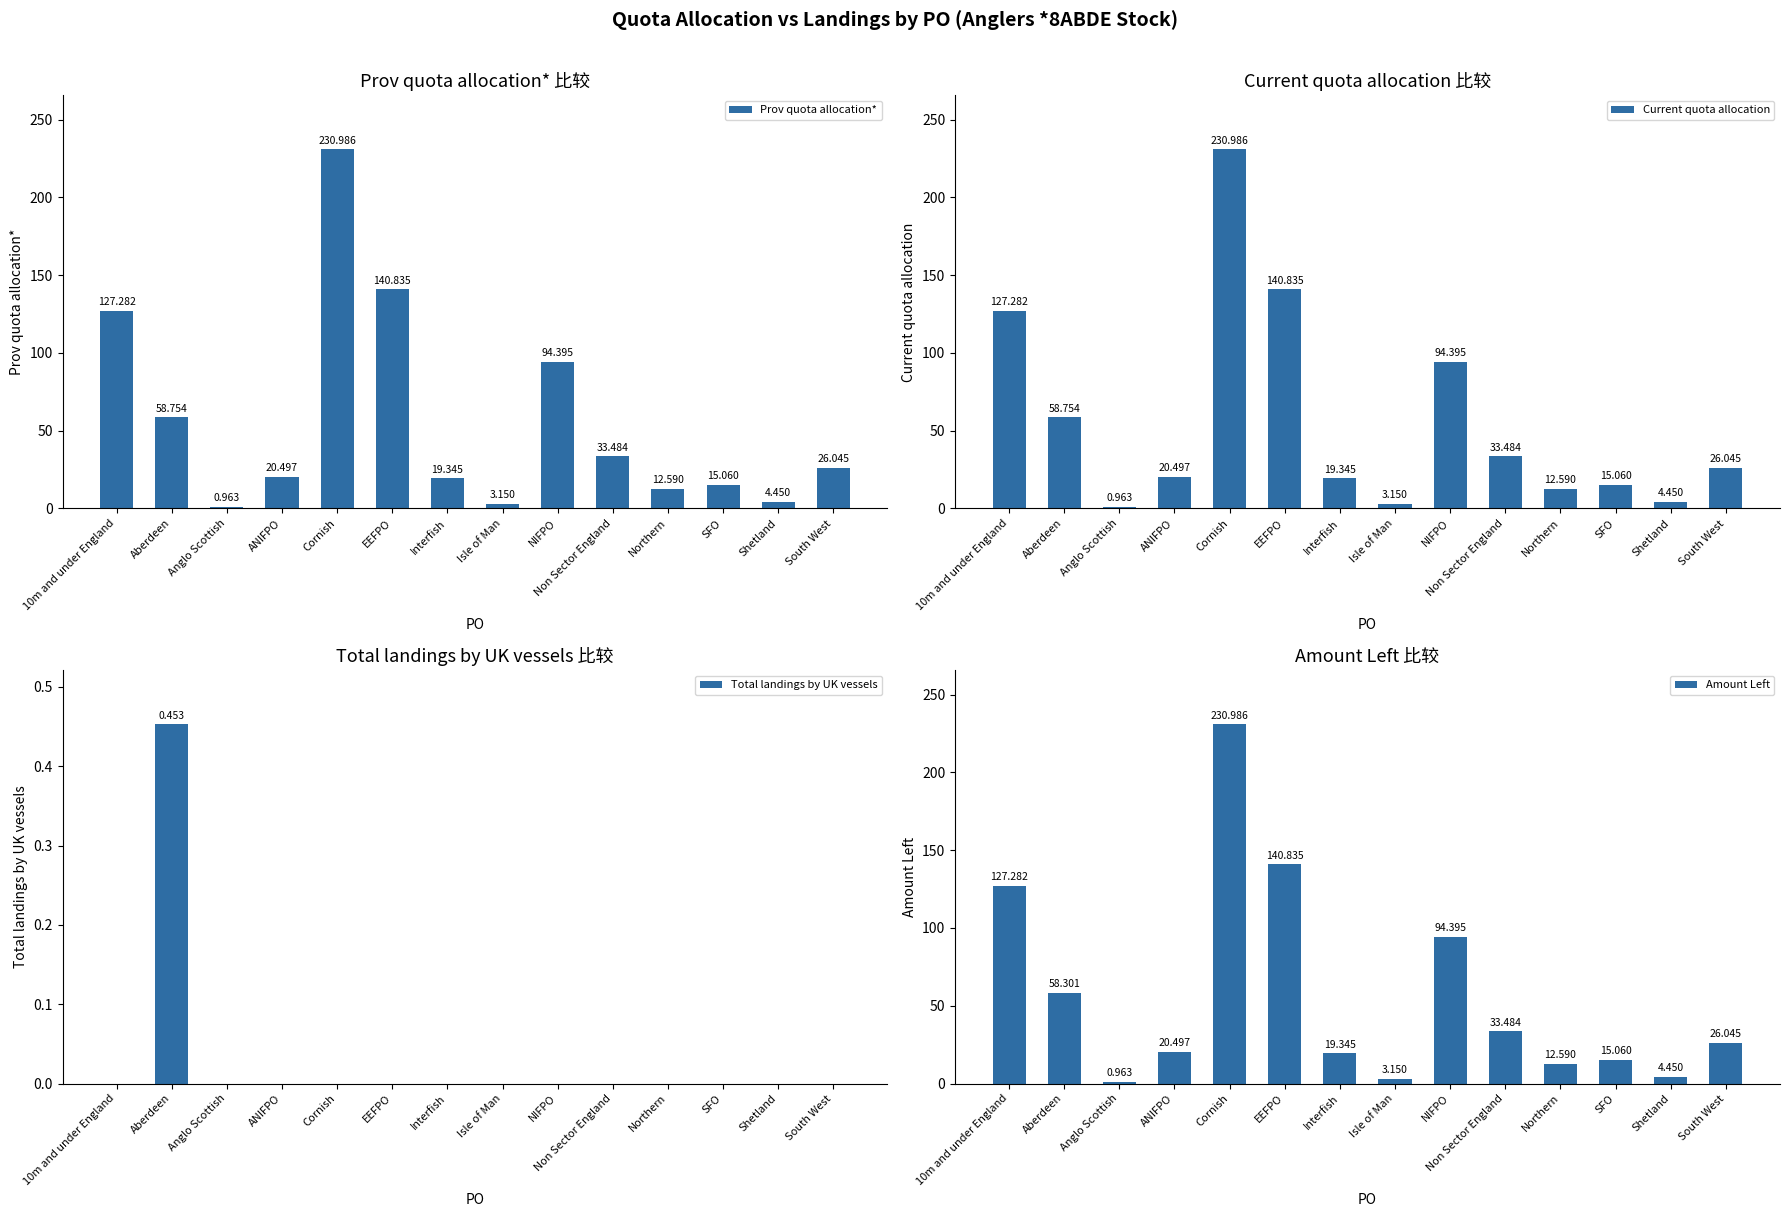

The Prov quota allocation* series shows 83.4 at EEFPO. True or false?

False